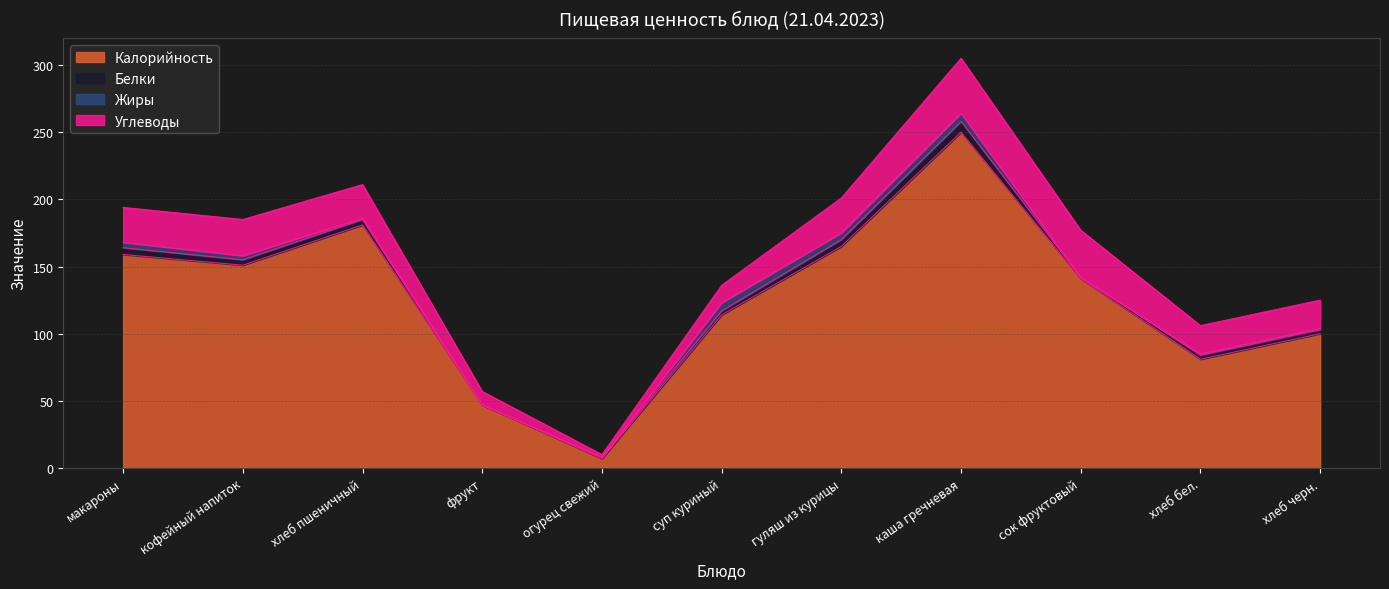

Is it true that Углеводы equals 28 at хлеб бел.?

False